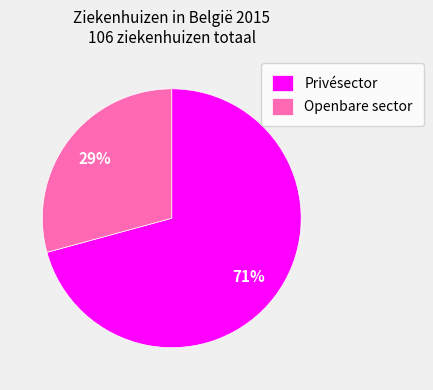

How many slices are in this pie chart?

2